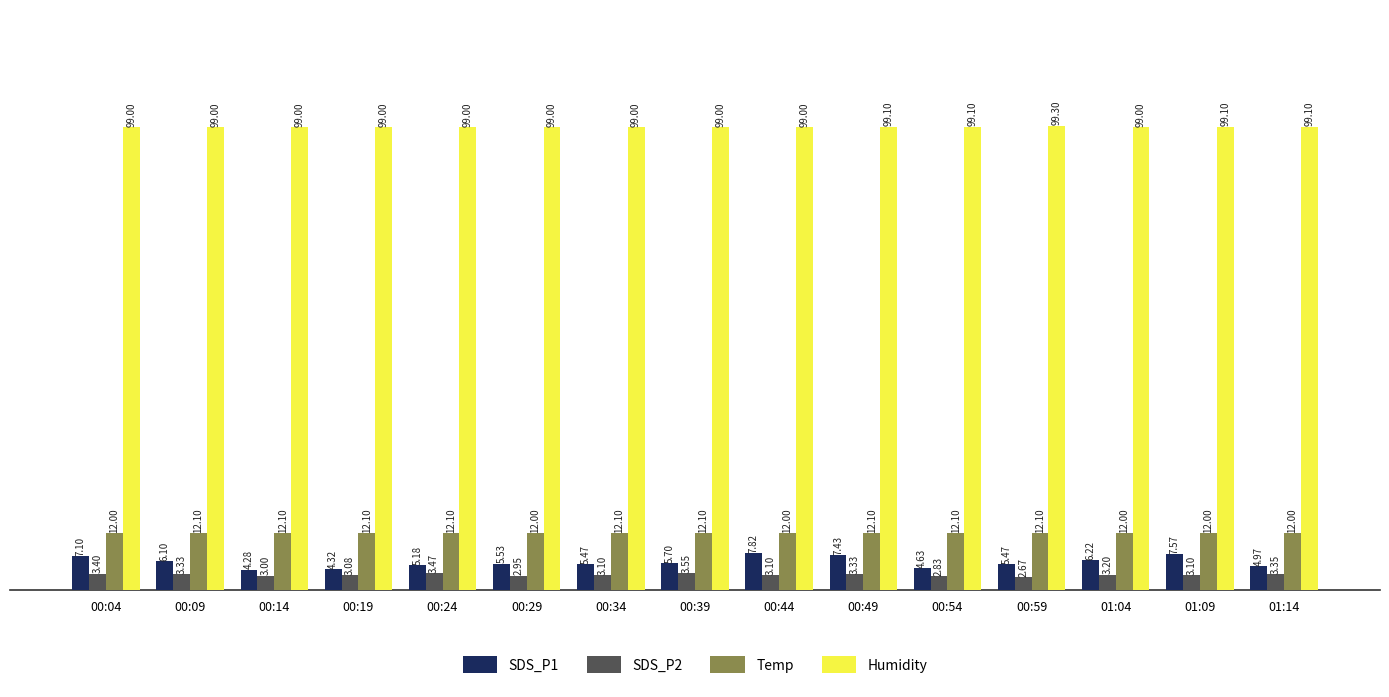

What is the sum of the SDS_P1 values at 00:49 and 00:54?

12.1